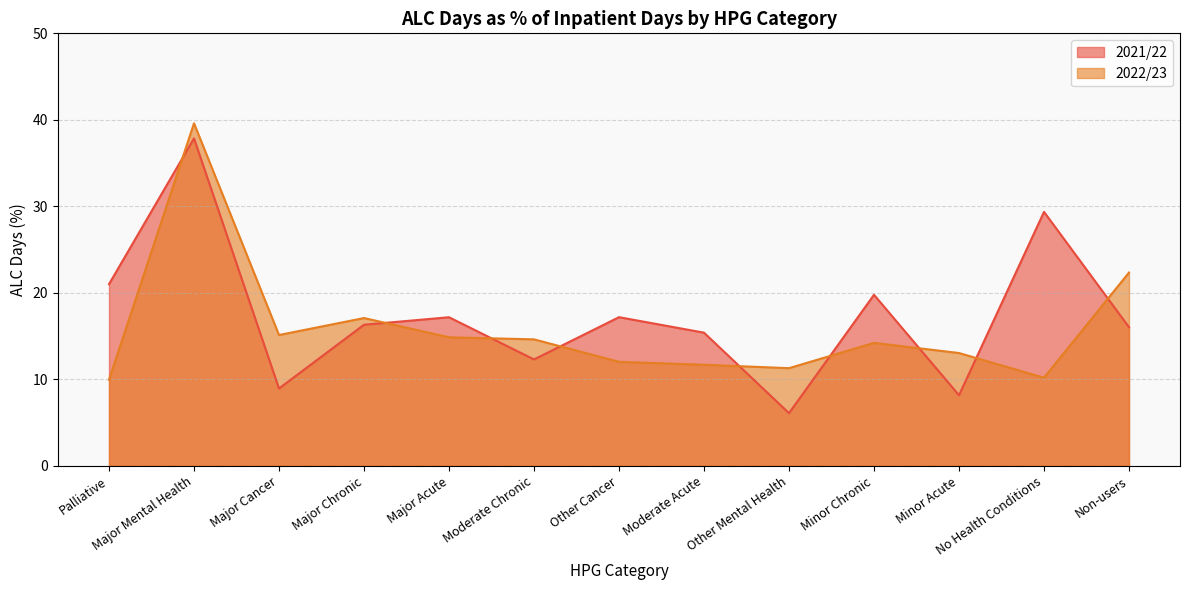

True or false: ALC days (%) 2022/23 has a value of 6.2 at Other Mental Health.

False